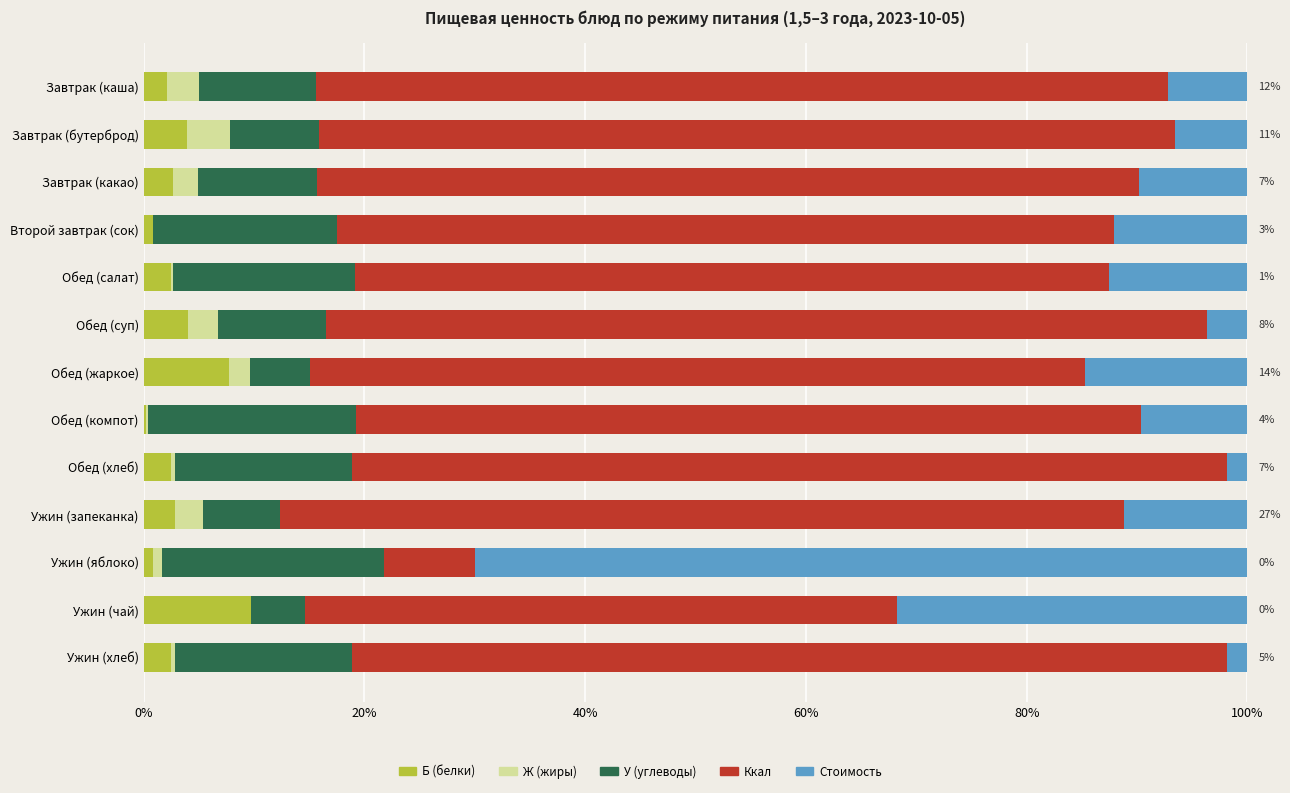

What is the total value across all series at Завтрак (бутерброд)?

100.0